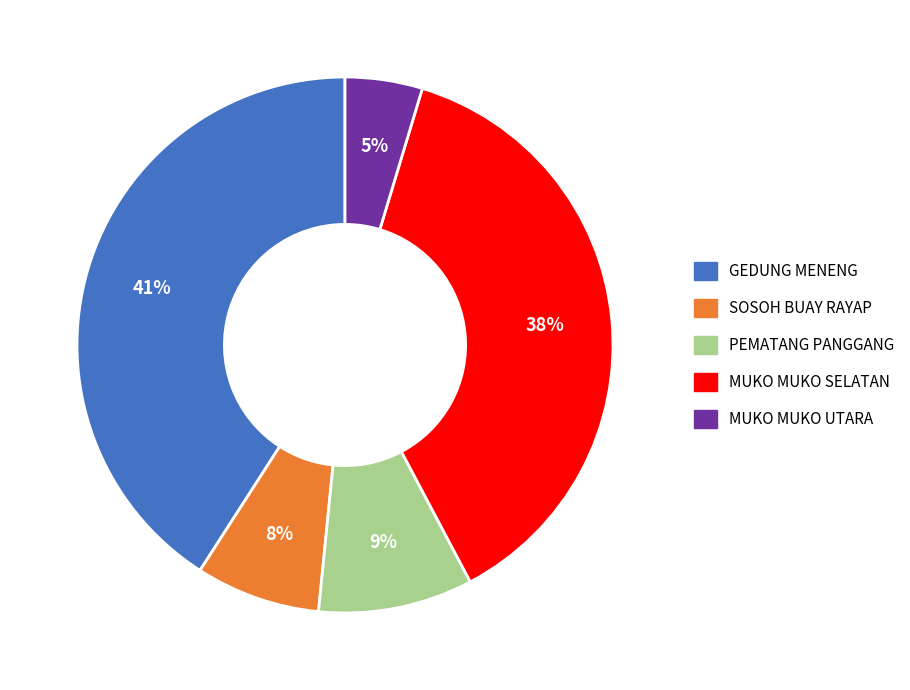

To the nearest percent, what is the difference between the largest and smallest slice percentages?

36%